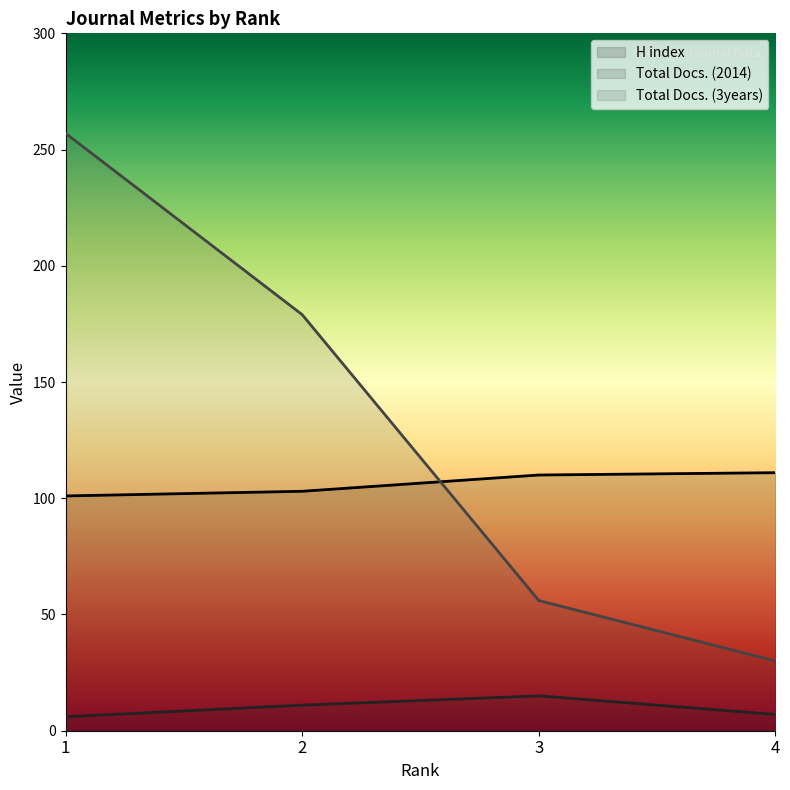

Where is Total Docs. (3years) nearest to the value 143?

2